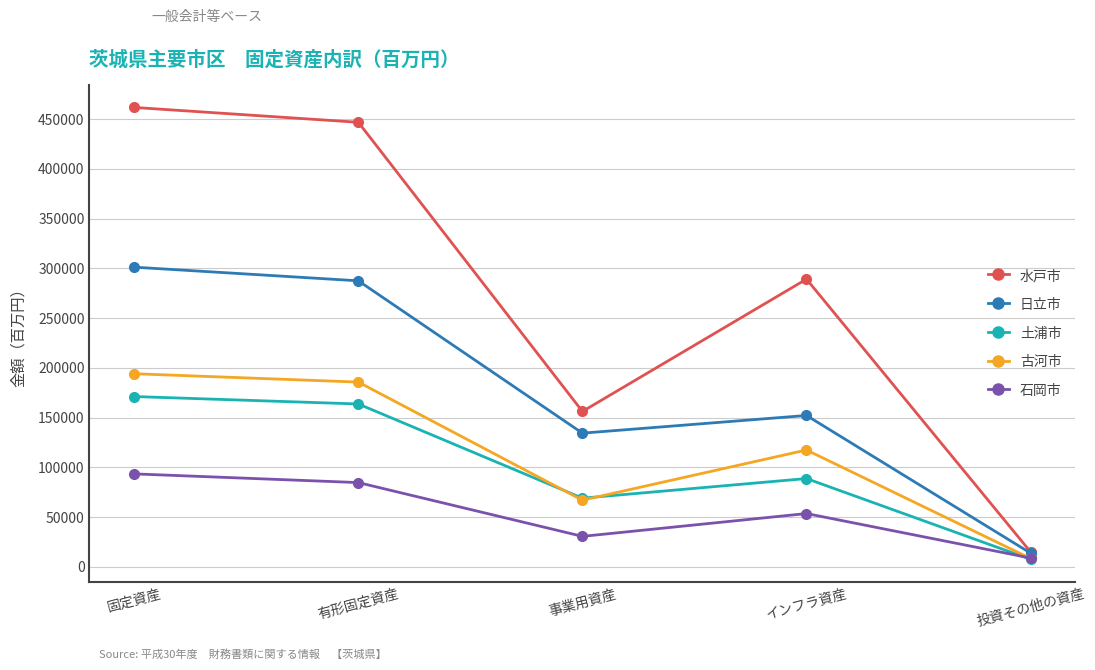

Is it true that 土浦市 equals 151539 at インフラ資産?

False